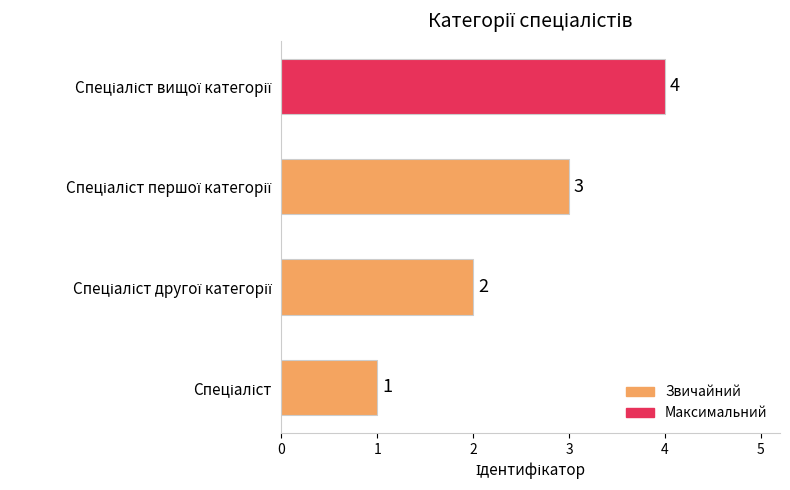

What is the maximum value shown in the chart?

4